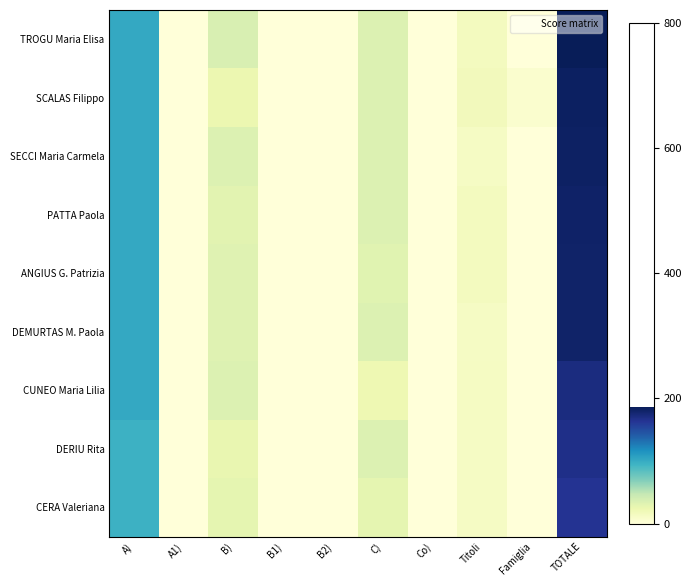

Rank the series by their maximum value, from lowest to highest.

CERA Valeriana, DERIU Rita, CUNEO Maria Lilia, ANGIUS G. Patrizia, DEMURTAS M. Paola, PATTA Paola, SECCI Maria Carmela, SCALAS Filippo, TROGU Maria Elisa